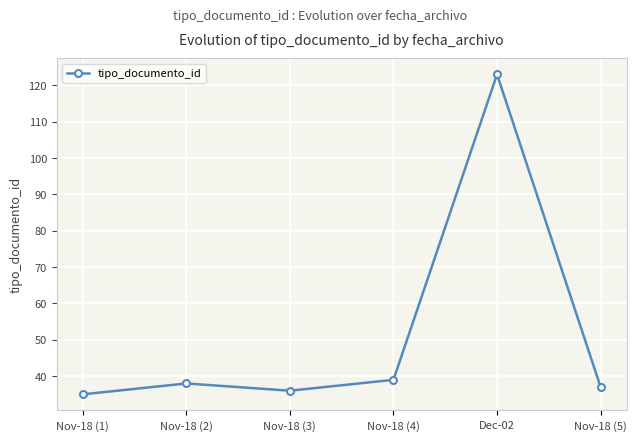

How many lines are shown in the chart?

1